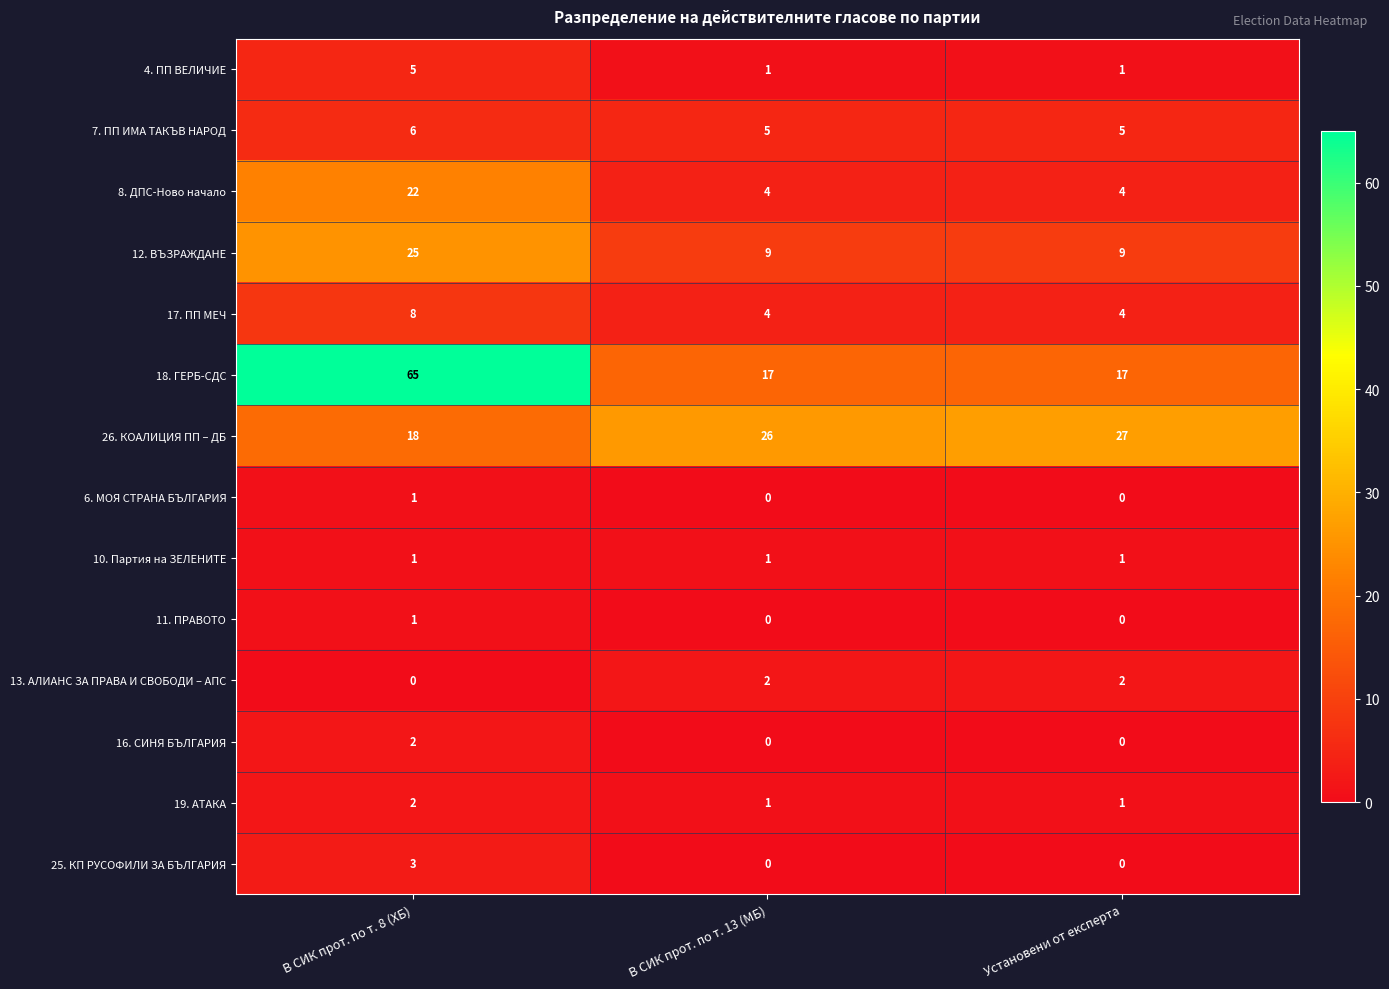

What value does the 17. ПП МЕЧ series have at В СИК прот. по т. 8 (ХБ)?

8